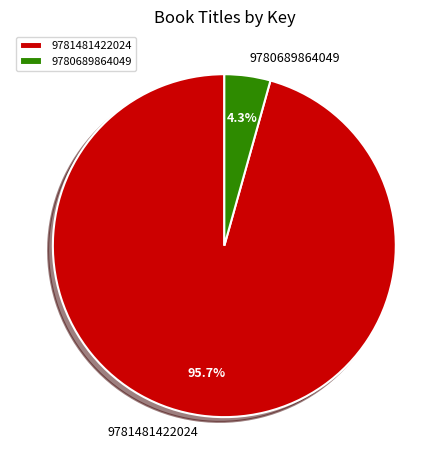

Between 9780689864049 and 9781481422024, which is larger?

9781481422024